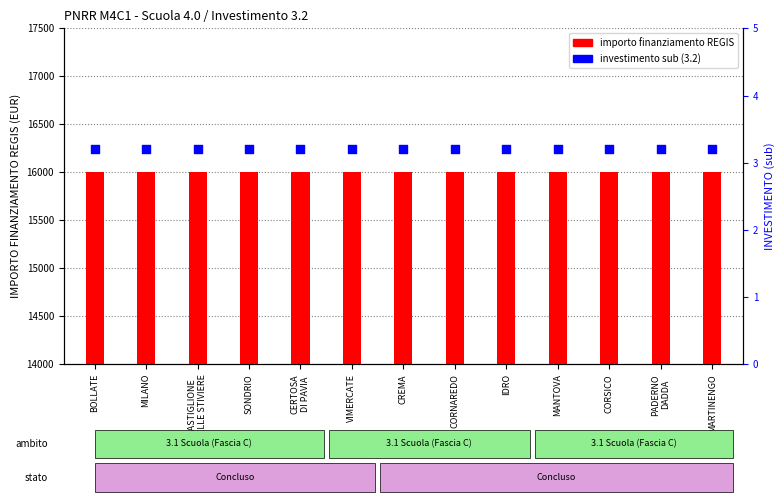

What is the total value across all series at BOLLATE?

16003.2